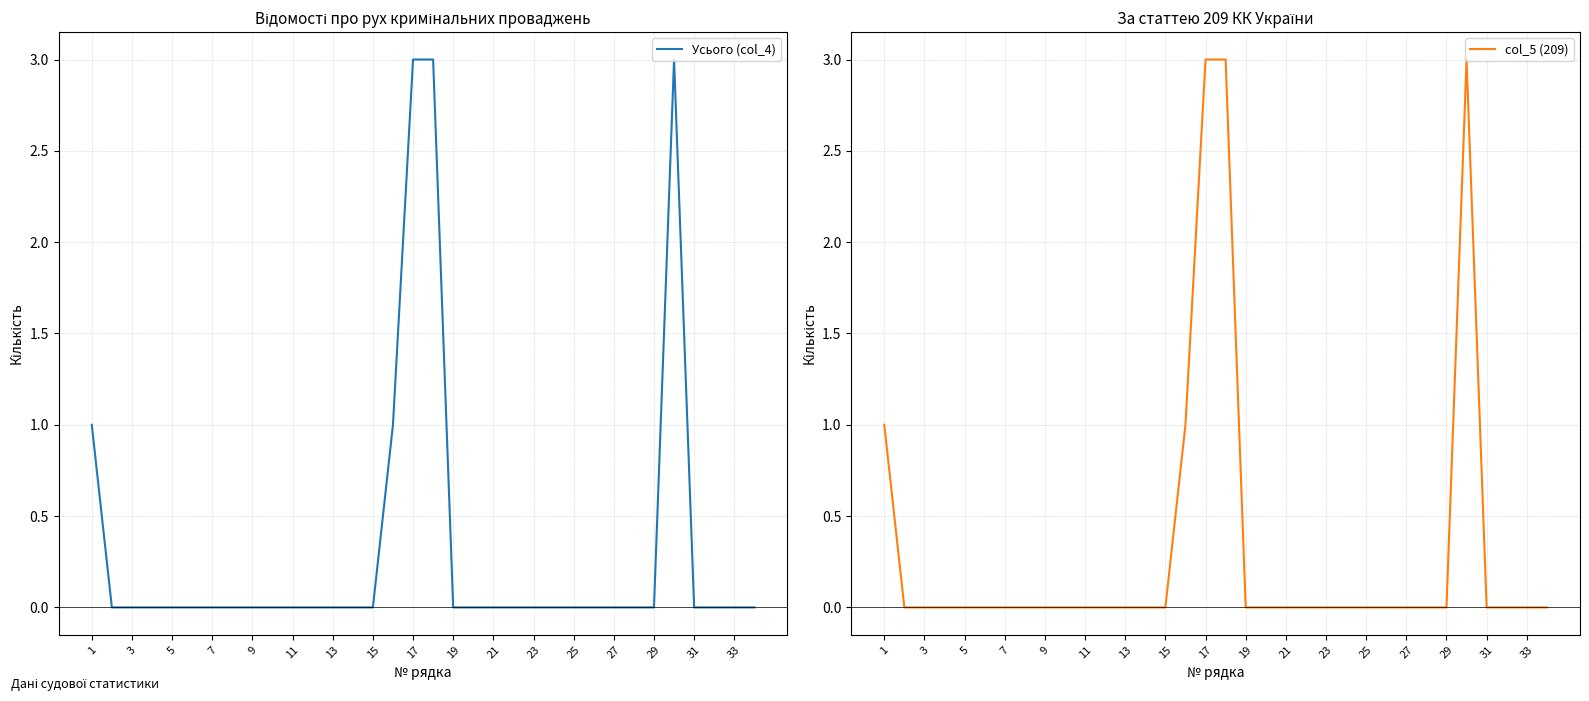

The Усього (col_4) series shows 1 at 1. True or false?

True